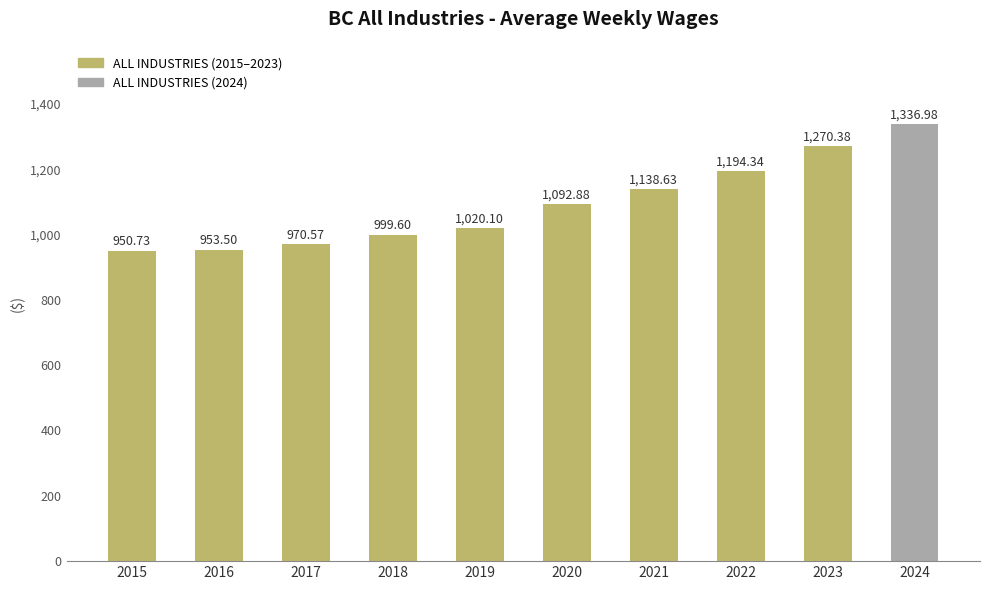

List the labels in order of value, largest first.

2024, 2023, 2022, 2021, 2020, 2019, 2018, 2017, 2016, 2015